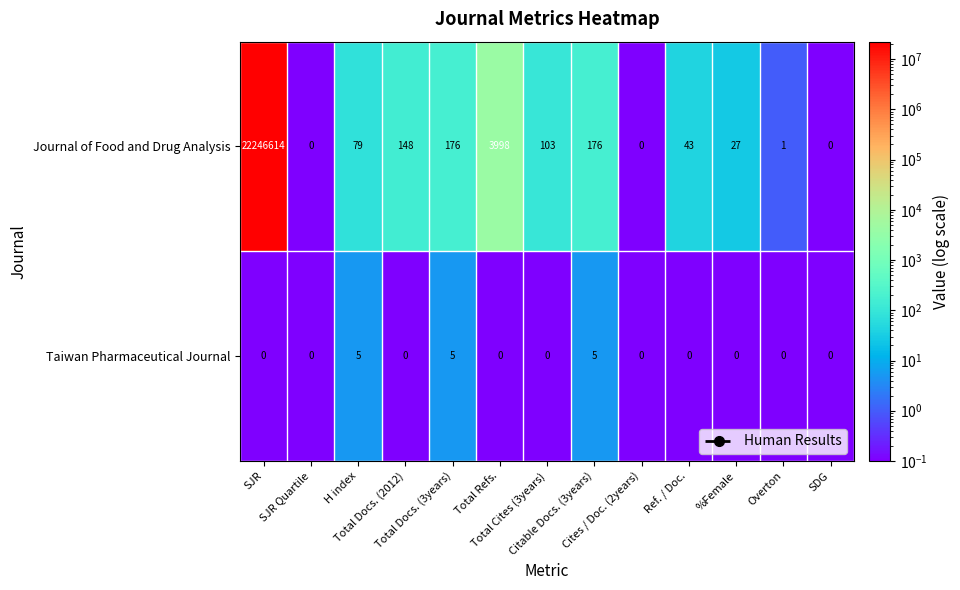

Rank the series by their average value, from highest to lowest.

Journal of Food and Drug Analysis, Taiwan Pharmaceutical Journal